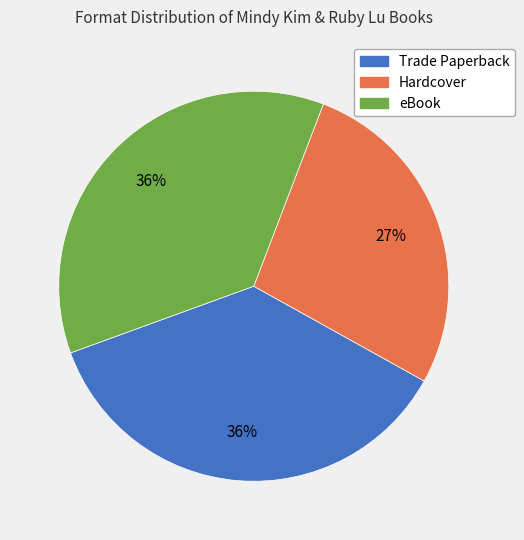

The eBook slice represents 36% of the pie. True or false?

True